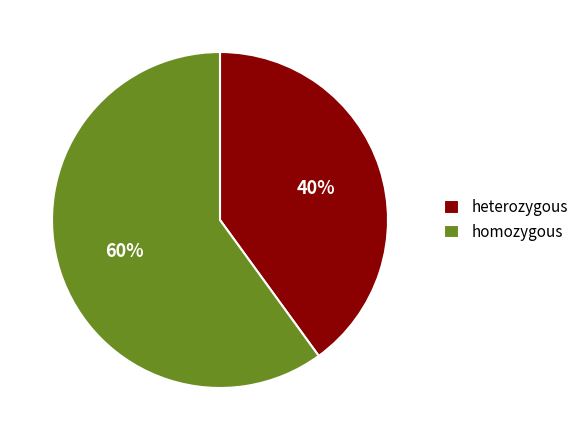

Approximately how many times larger is the value at homozygous compared to heterozygous?

1.5